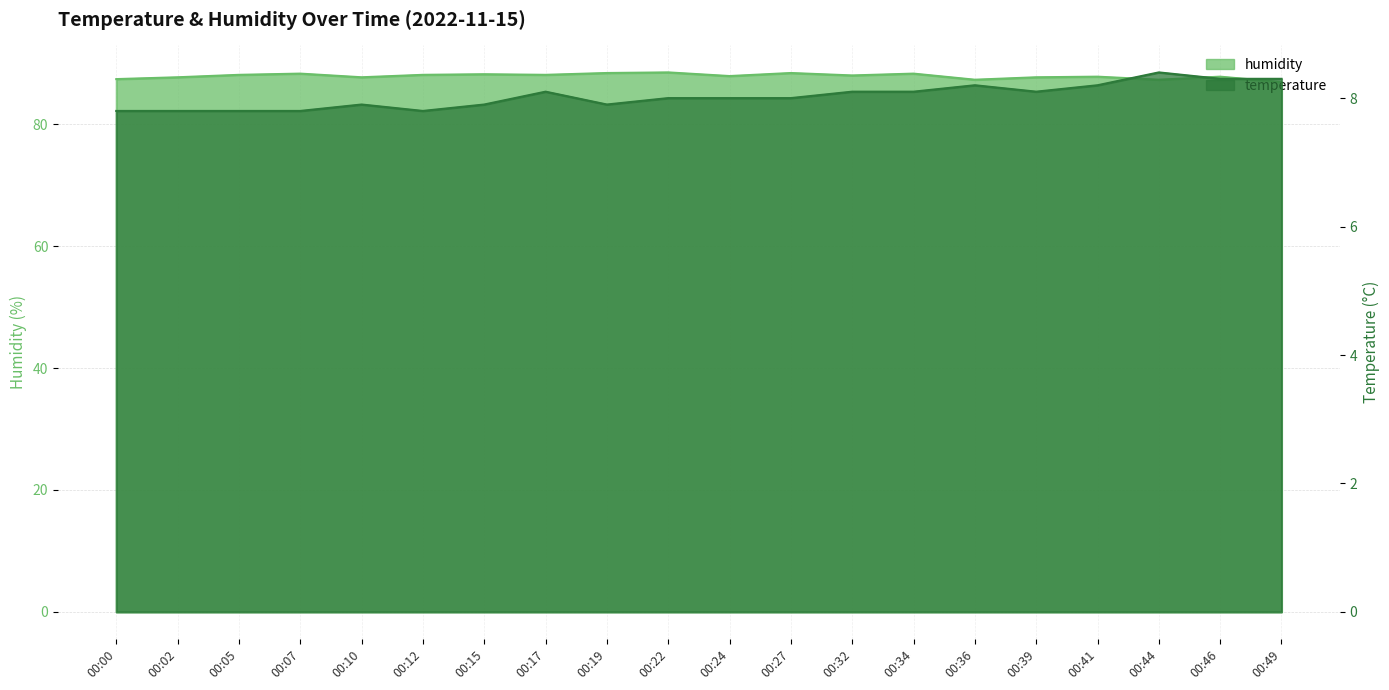

At which label is temperature closest to 8?

00:22